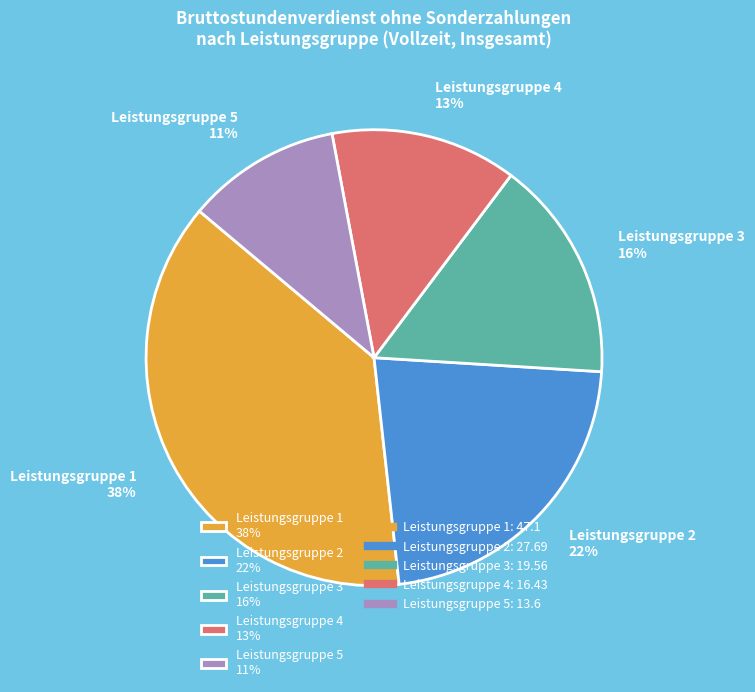

What percentage is the Leistungsgruppe 1 slice, to the nearest percent?

38%